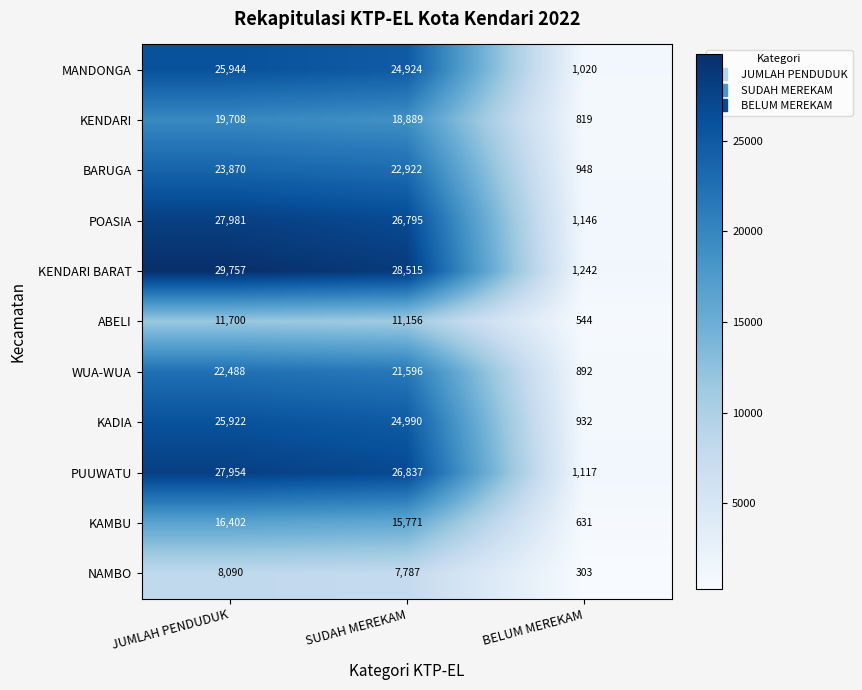

What is the difference between the maximum and minimum values in the POASIA series?

26835